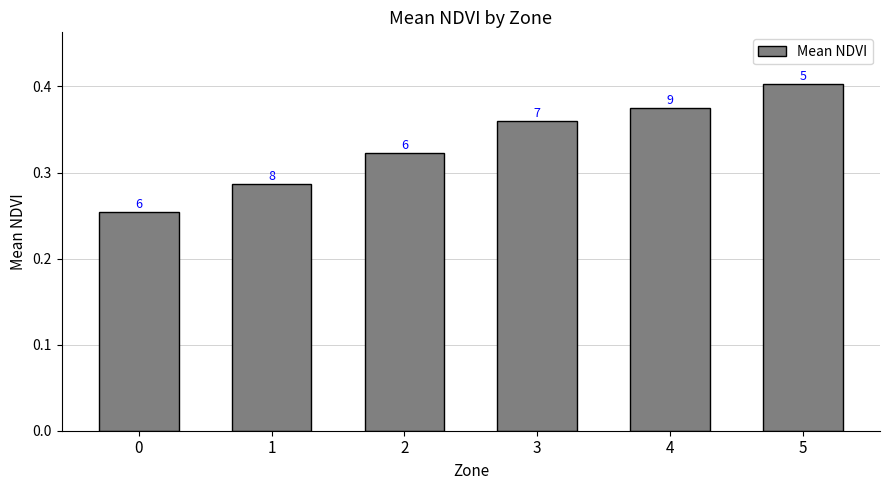

Is it true that the value at 4 is 0.6?

False